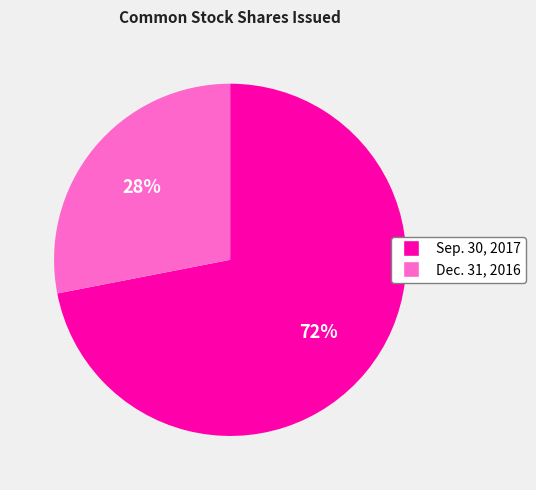

Which slice represents more than half of the pie?

Sep. 30, 2017